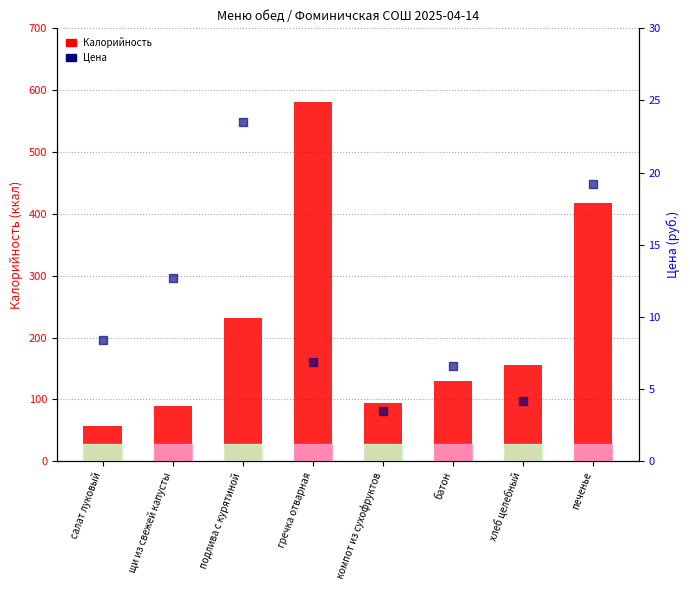

What is the total value across all series at батон?

135.6